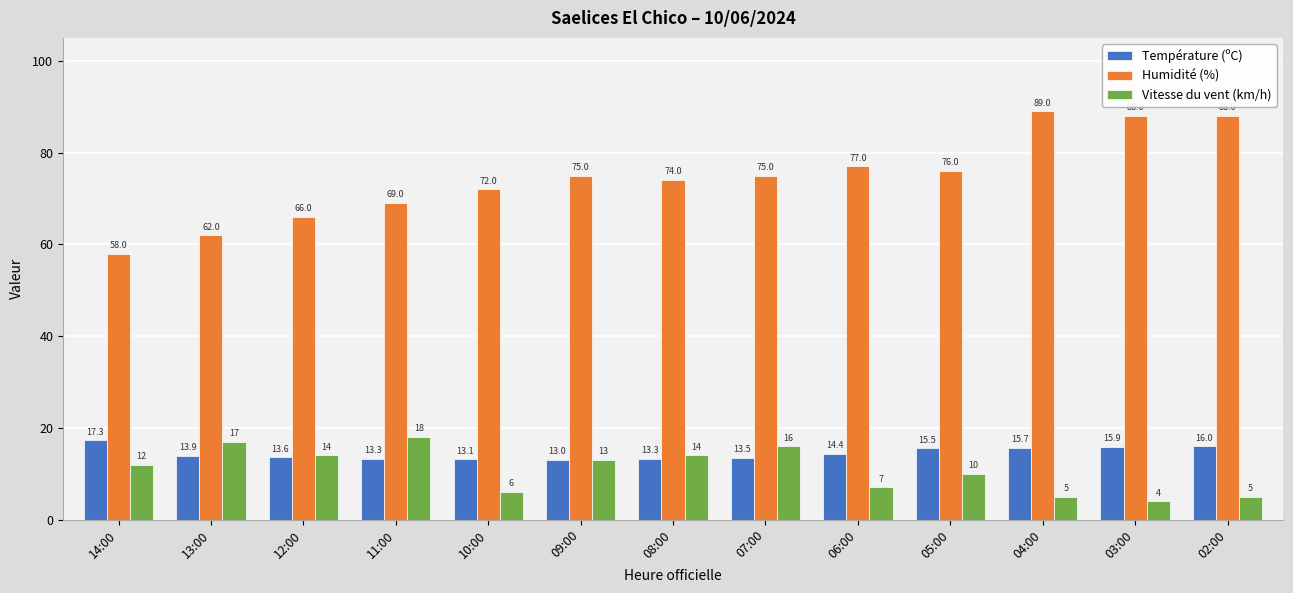

How many groups of bars are there?

13